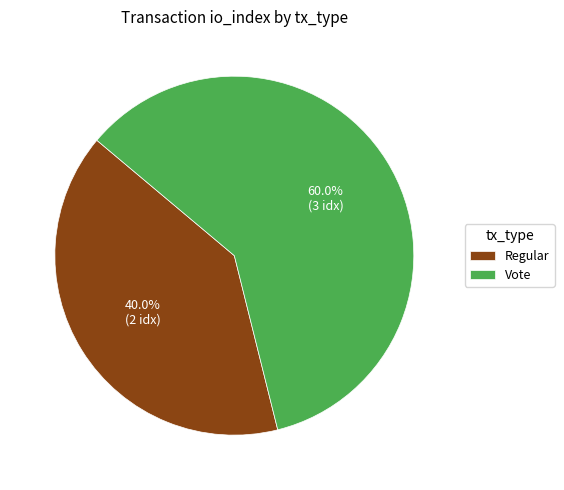

Combined, what portion of the pie is Vote and Regular?

100.0%